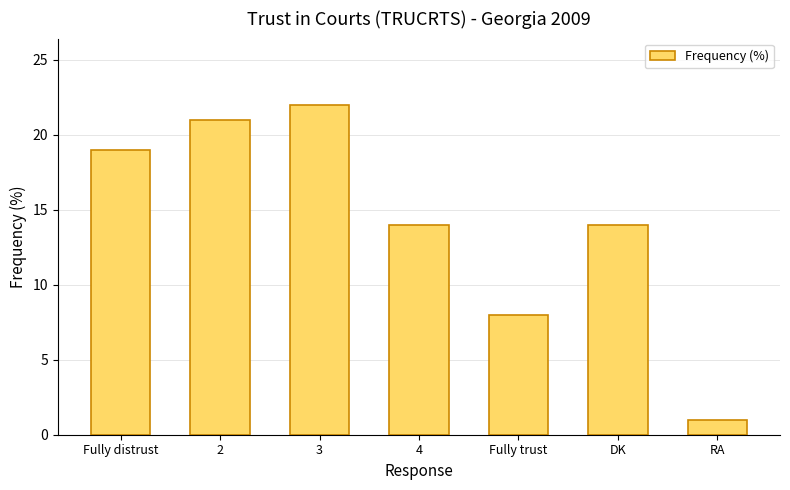

What is the value of the 2nd bar from the left?

21